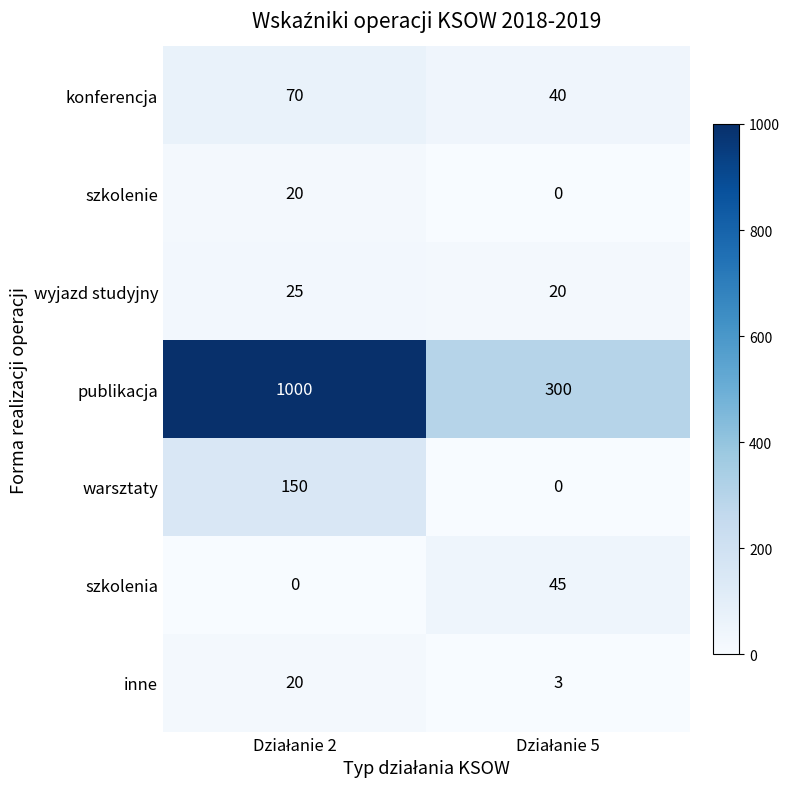

Which series has the largest range (max minus min)?

publikacja